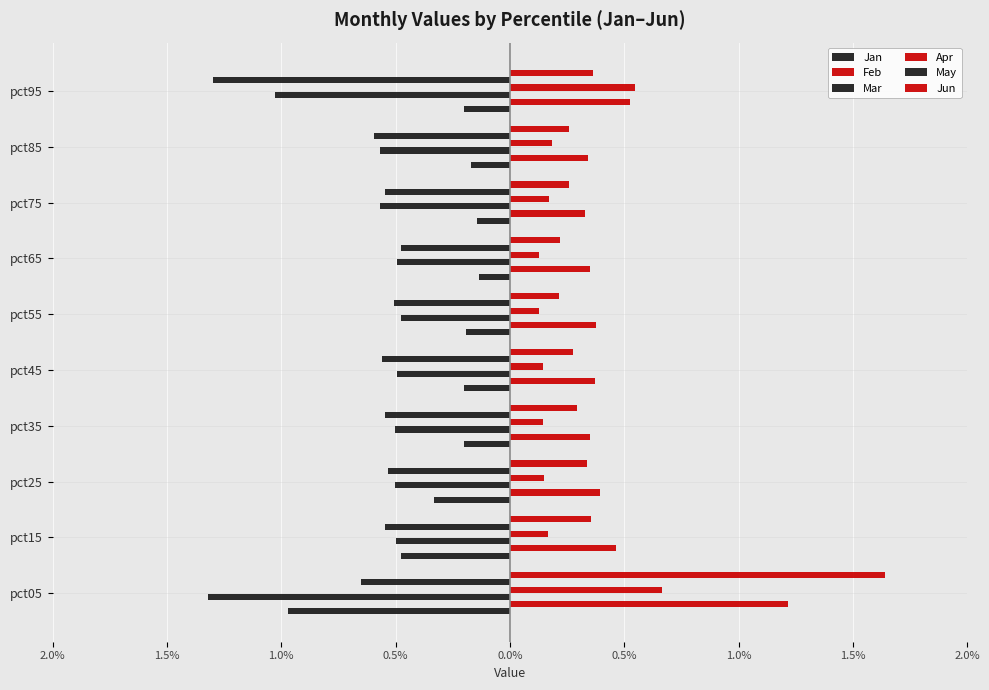

What is the difference between the maximum and minimum values in the May series?

0.8